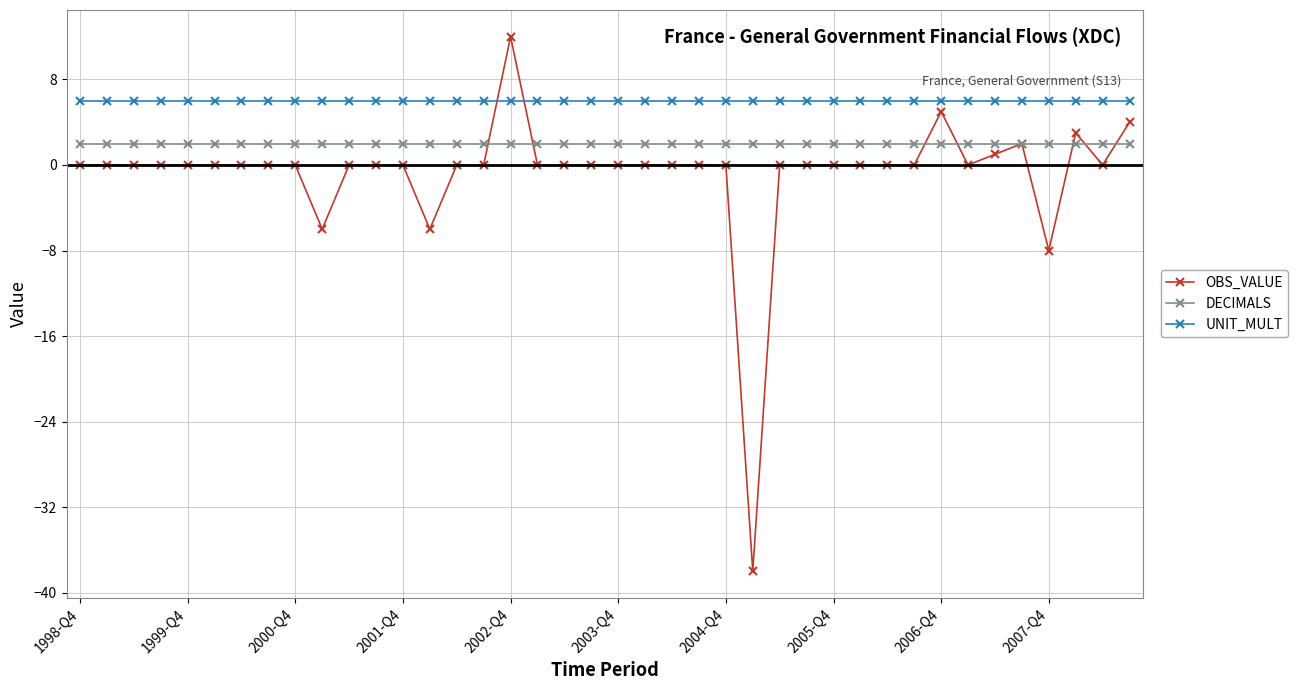

Which series has the largest total across all categories?

UNIT_MULT